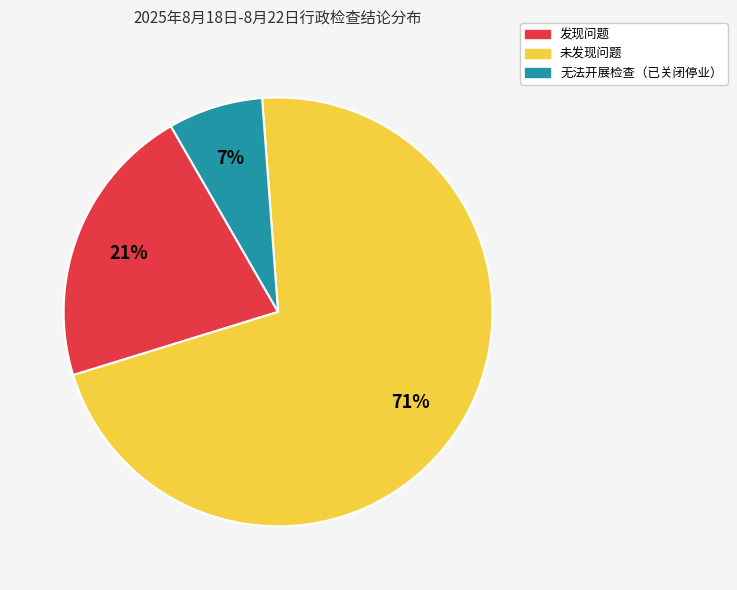

What percentage is the 发现问题 slice, to the nearest percent?

21%